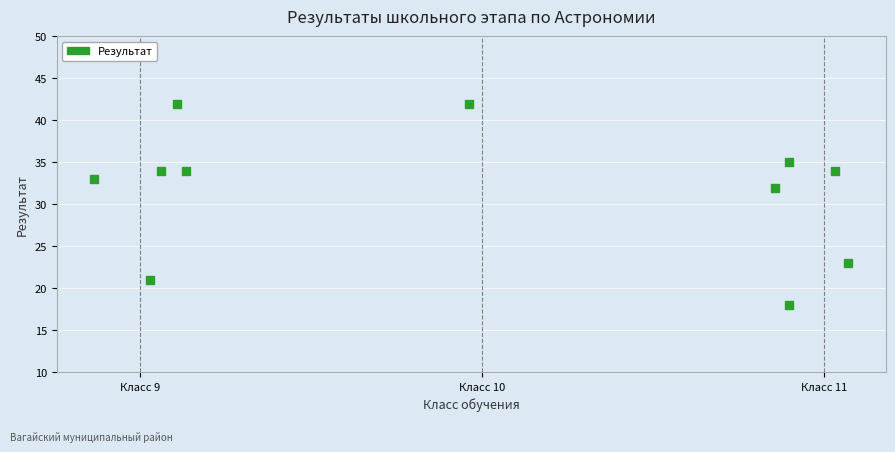

What Y value in the scatter plot is closest to 30?

32